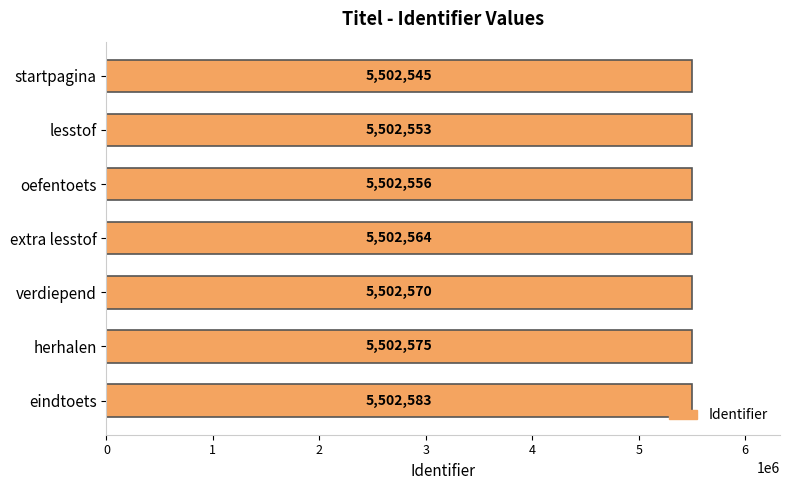

What is the minimum value shown in the chart?

5502545